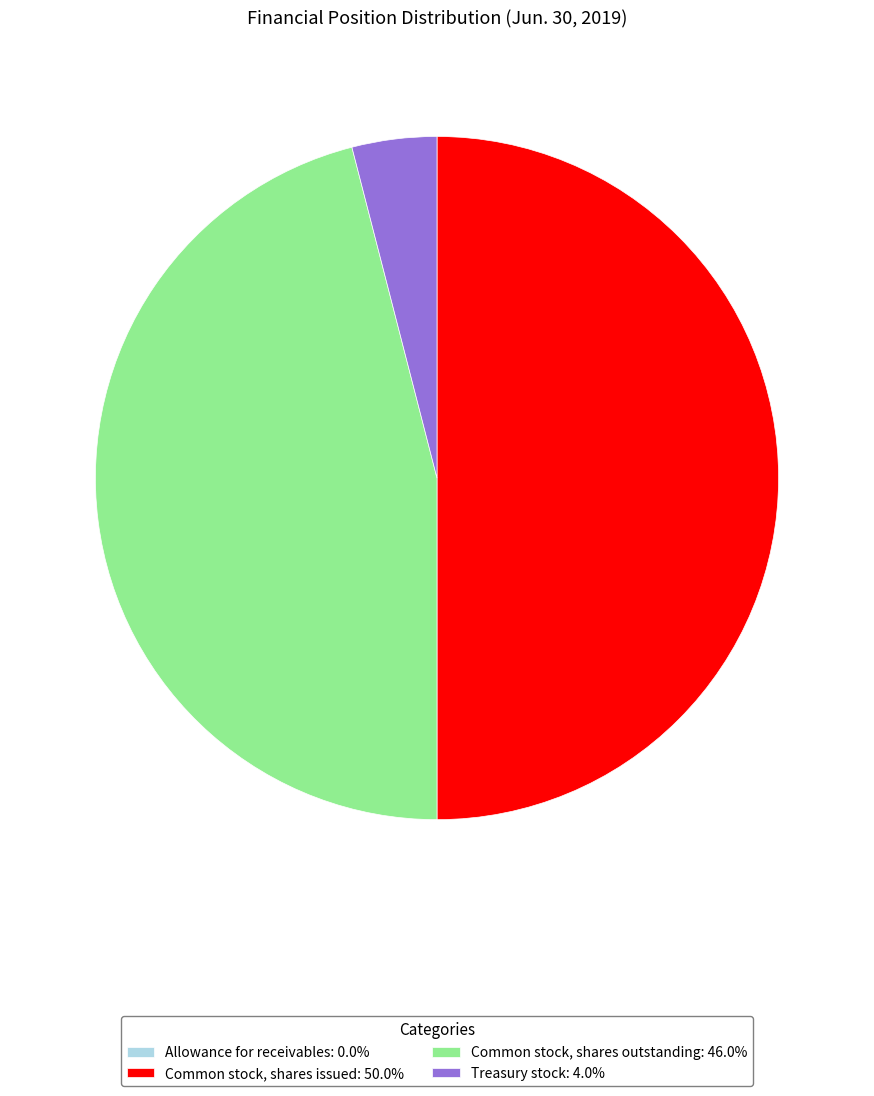

Does Common stock, shares outstanding account for over 50% of the chart?

No